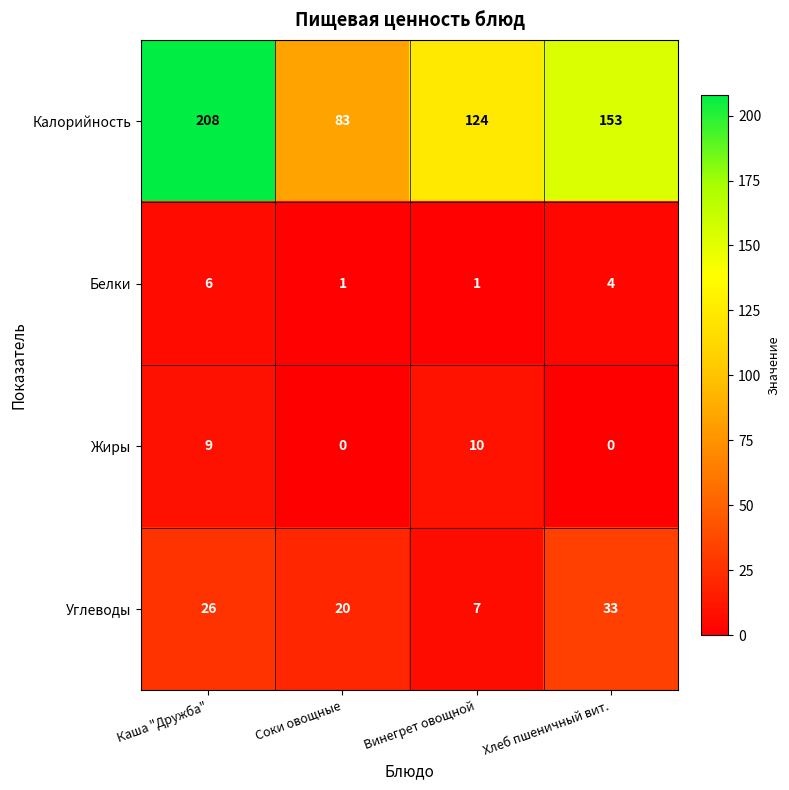

The value of Калорийность at Каша "Дружба" is 208. True or false?

True